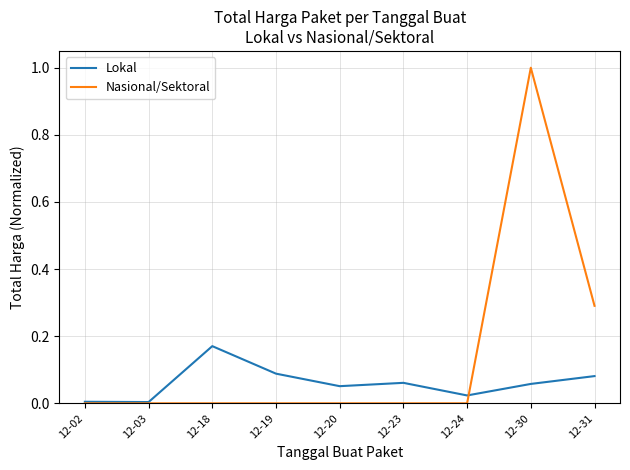

What is the maximum value shown in the chart?

1.0